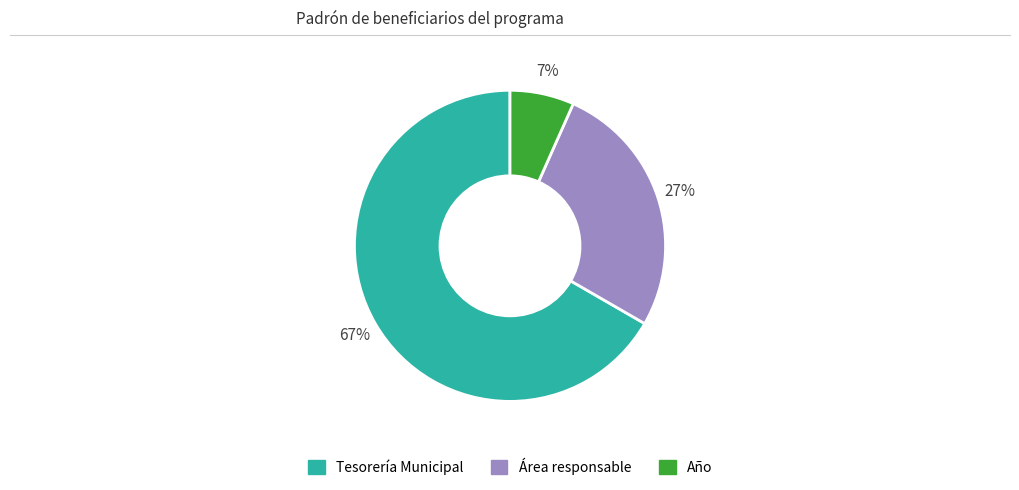

Rank the categories by value from highest to lowest.

Tesorería Municipal, Área responsable, Año